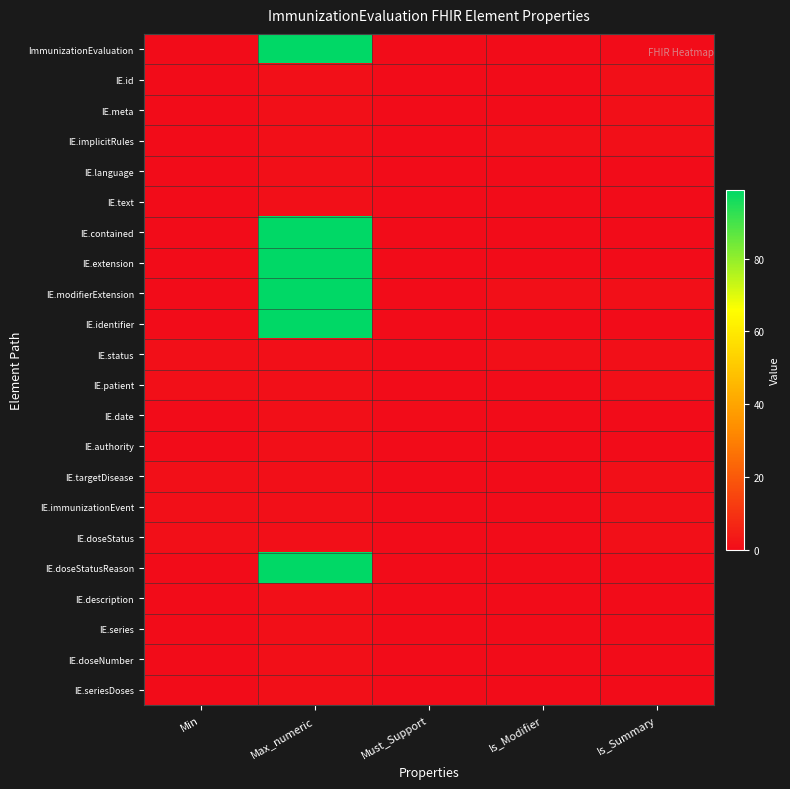

How many categories are shown in the chart?

5